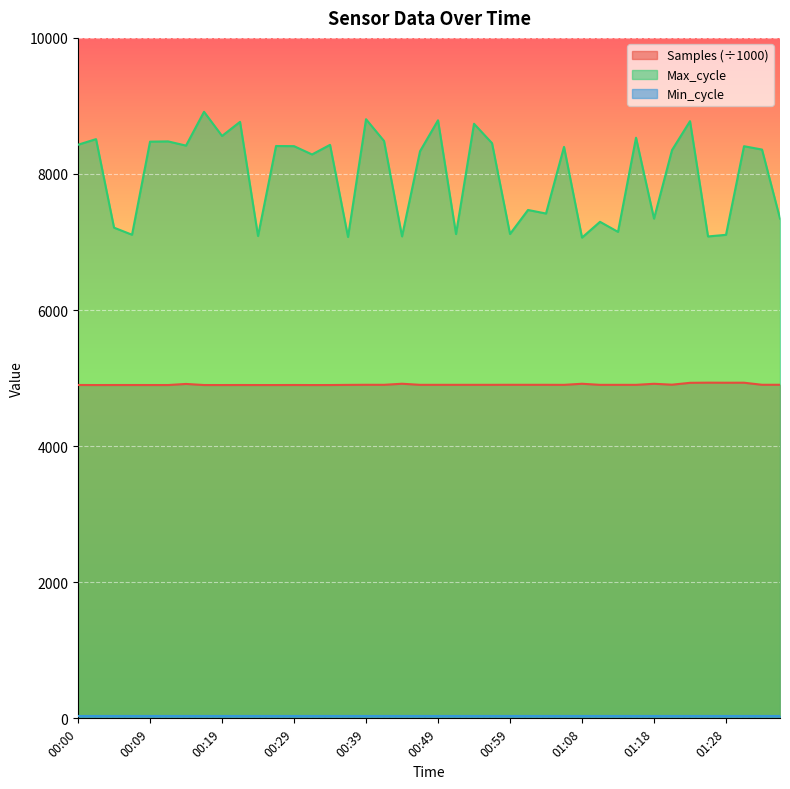

Is it true that Samples equals 4901.1 at 01:06?

True